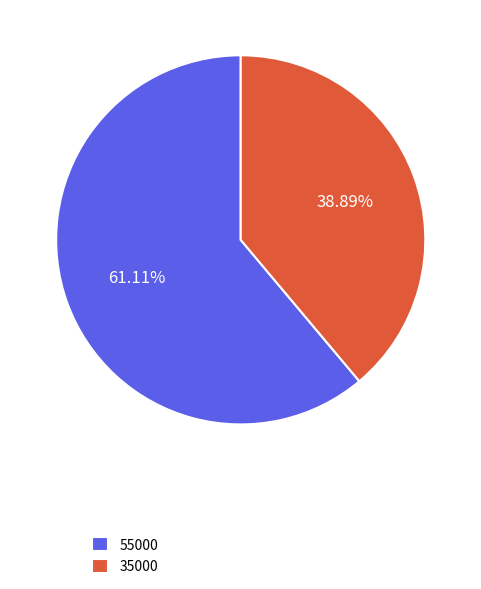

How many slices are in this pie chart?

2